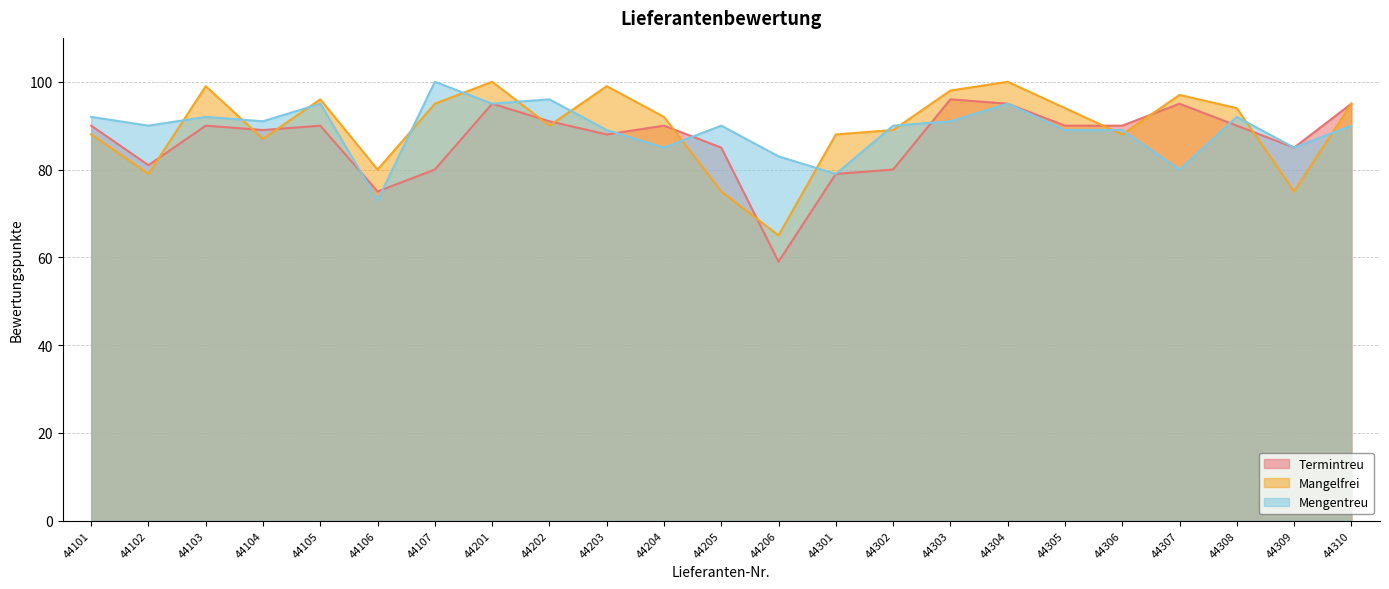

Which has a higher value, 44309 or 44303?

44303